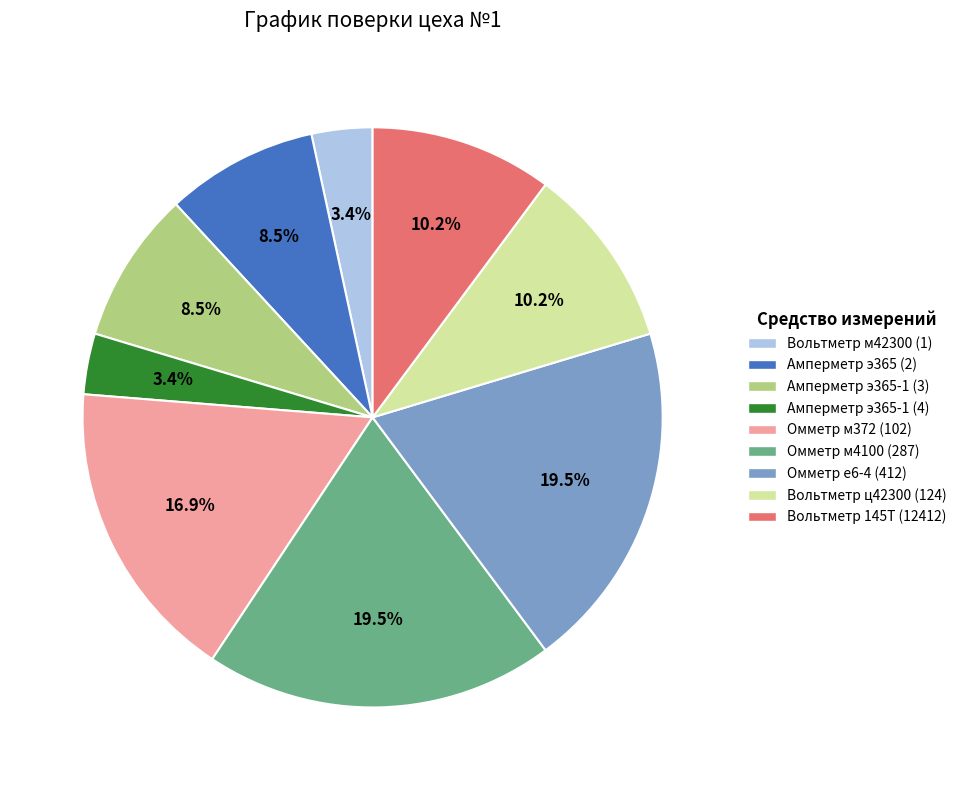

Is there a majority slice in this chart?

No